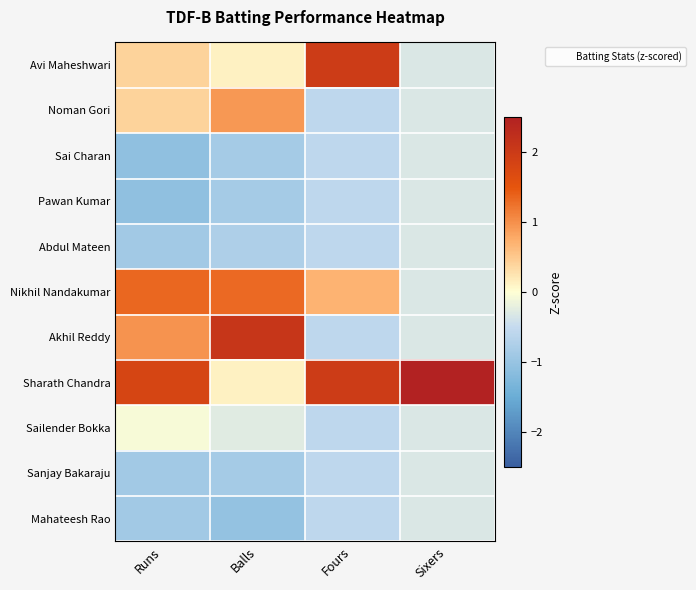

What is the spread (max minus min) of values at Sixers?

3.5